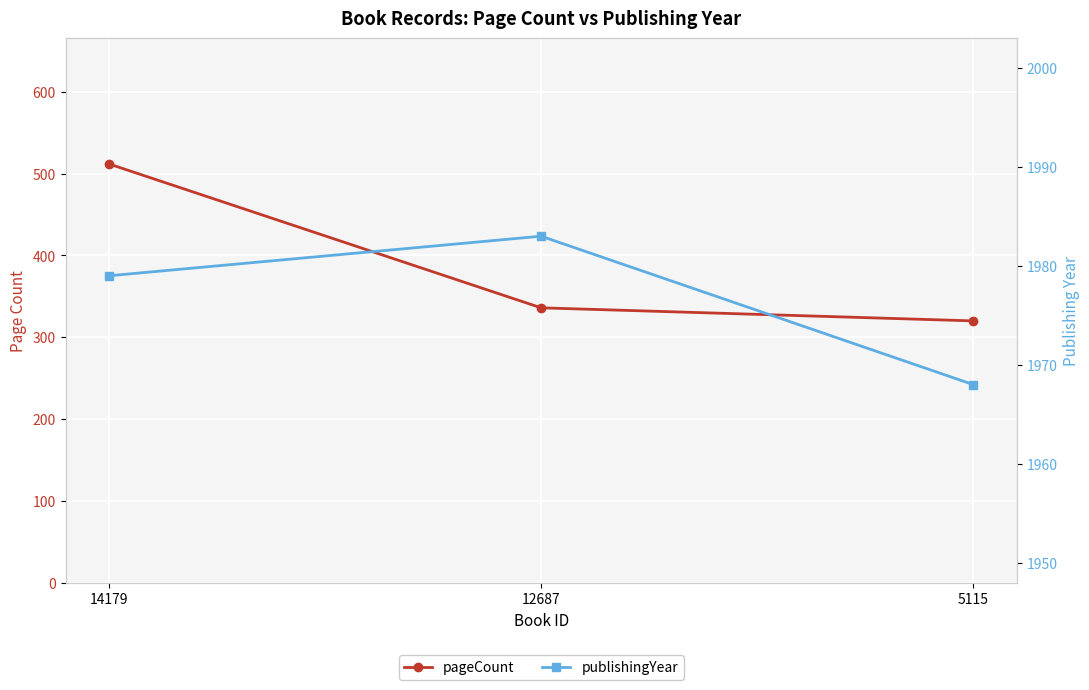

How many values in the pageCount series exceed 336?

1